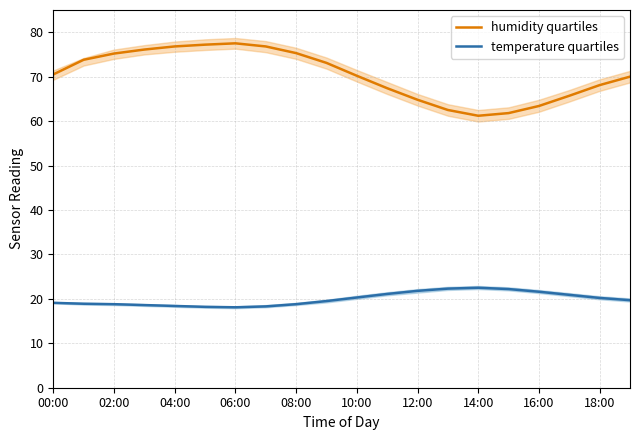

Is this an area chart (filled region under the line)?

No